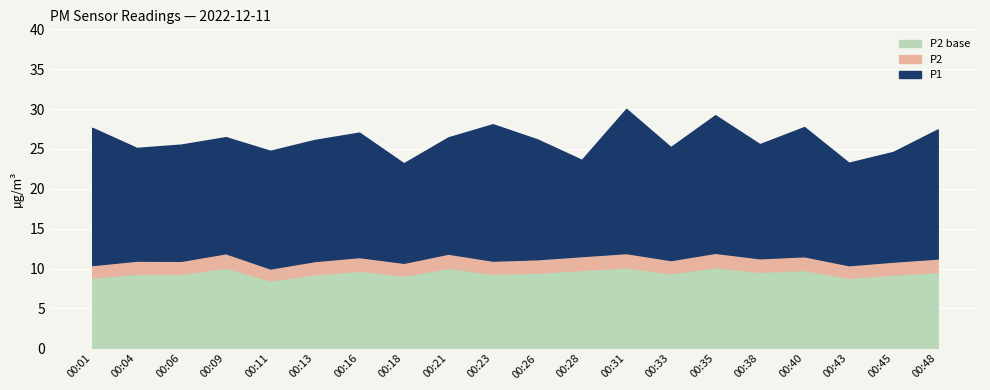

Which has a higher value, 00:38 or 00:01?

00:01